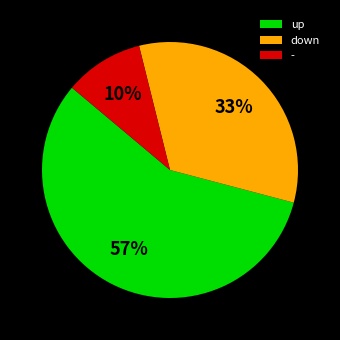

What is the ratio of the value at - to the value at down?

0.3